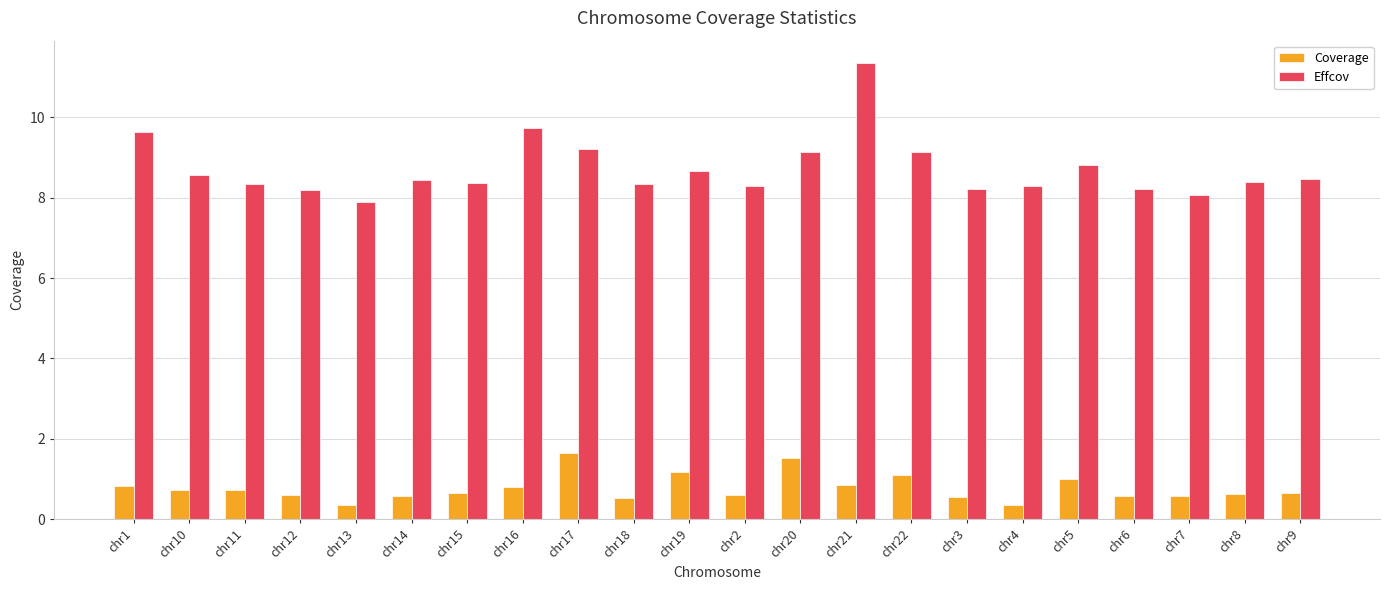

The Effcov series shows 7.9 at chr13. True or false?

True